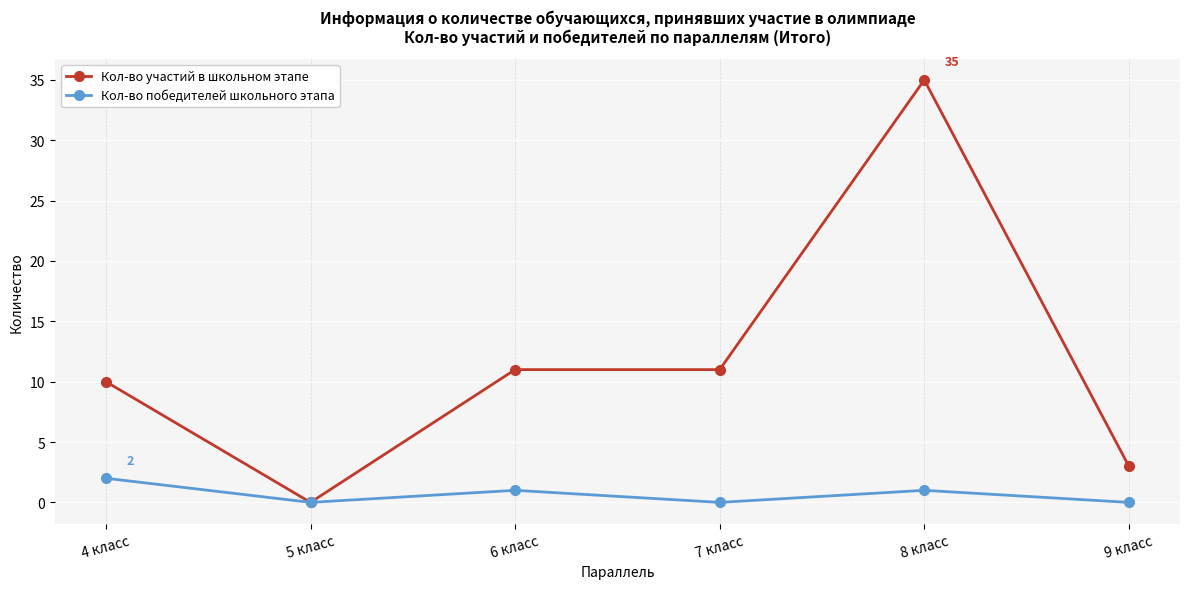

What is the difference between the highest and lowest values at 8 класс?

34